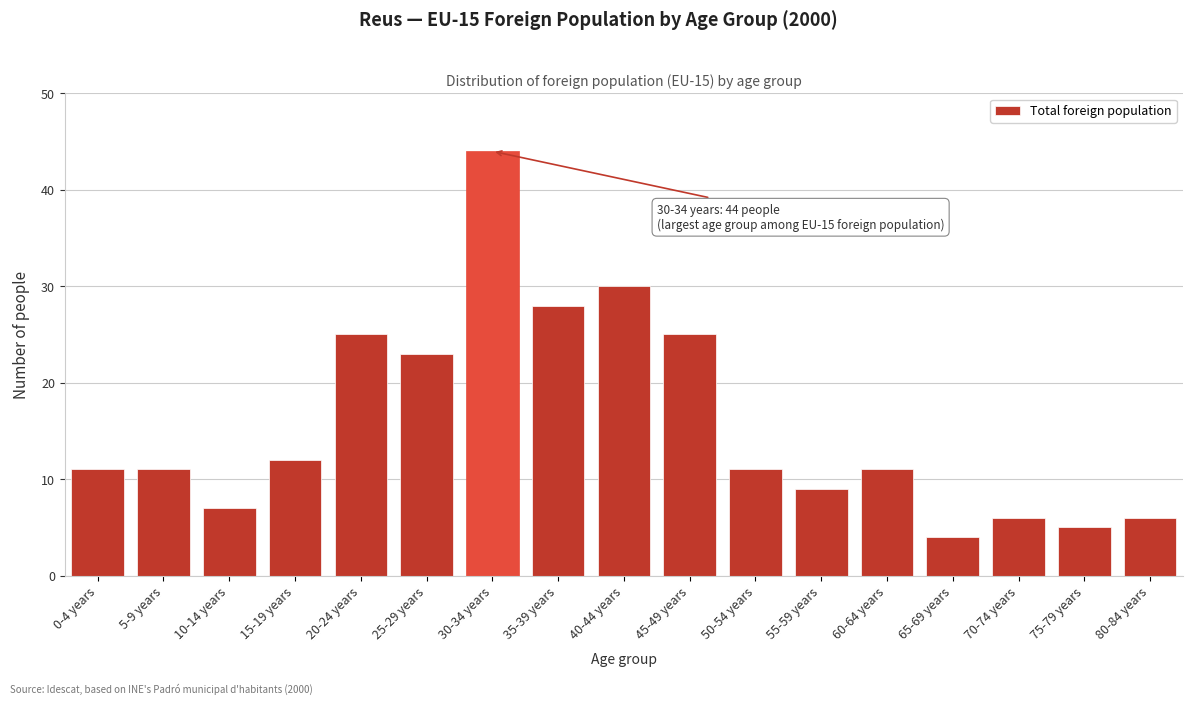

Reading left to right, list all the values displayed in this chart.

0-4 years=11	5-9 years=11	10-14 years=7	15-19 years=12	20-24 years=25	25-29 years=23	30-34 years=44	35-39 years=28	40-44 years=30	45-49 years=25	50-54 years=11	55-59 years=9	60-64 years=11	65-69 years=4	70-74 years=6	75-79 years=5	80-84 years=6